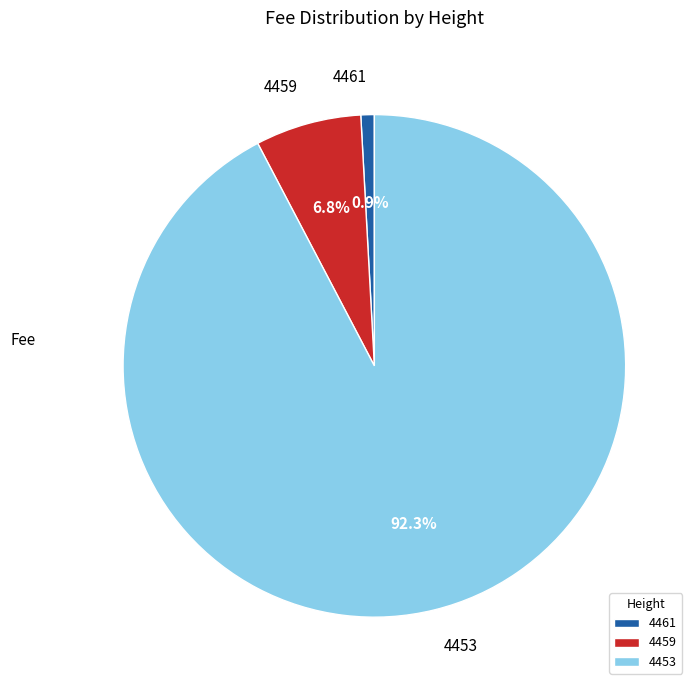

To the nearest percent, what portion does 4461 represent?

1%